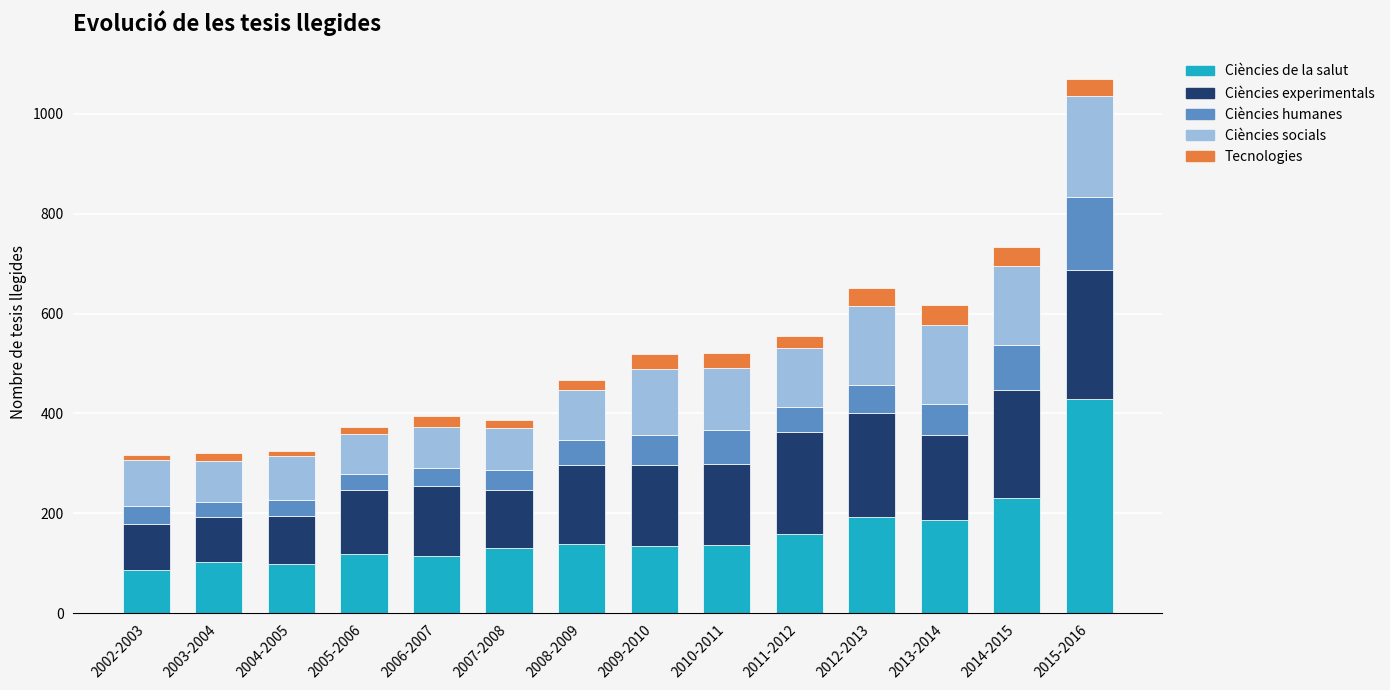

What is the total value across all series at 2006-2007?

394